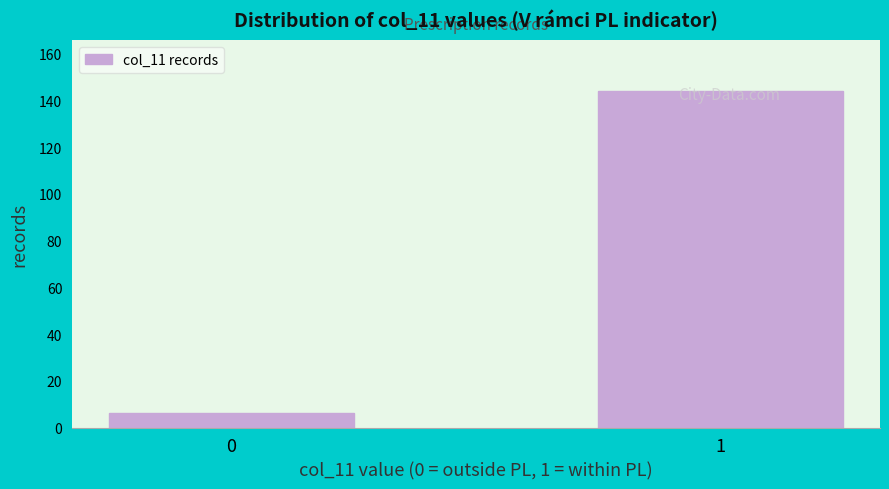

List the labels in order of value, largest first.

1, 0